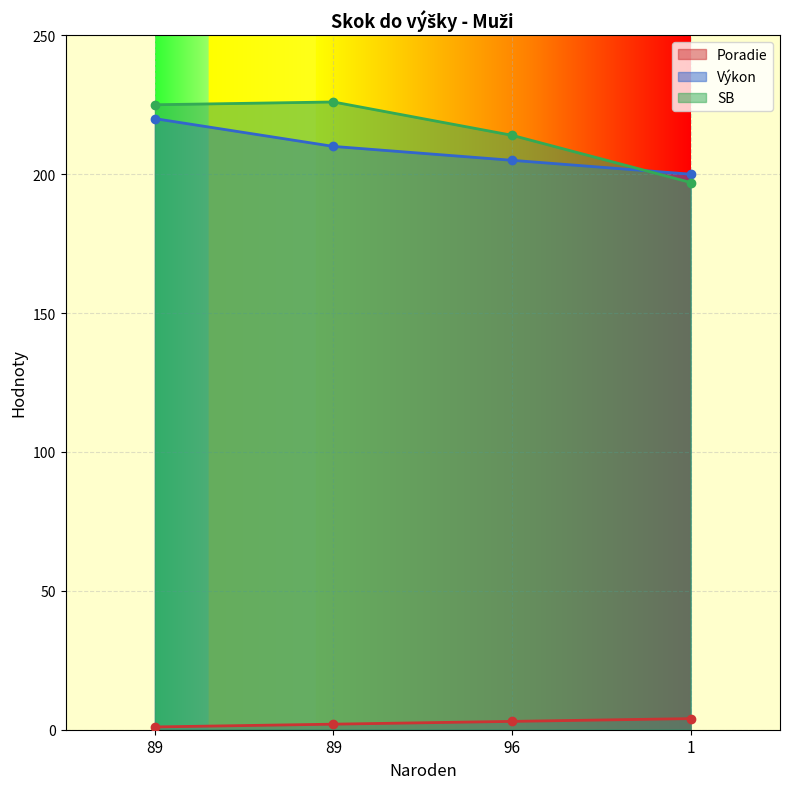

How many lines are shown in the chart?

3